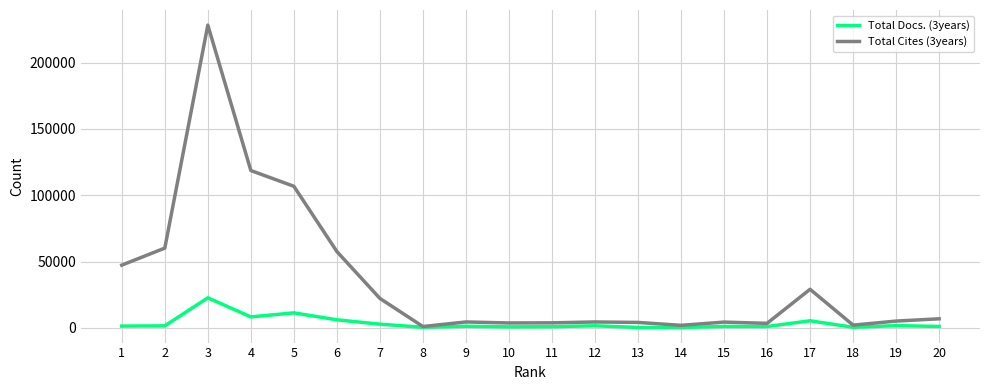

At which label does Total Cites (3years) first exceed 5056?

1